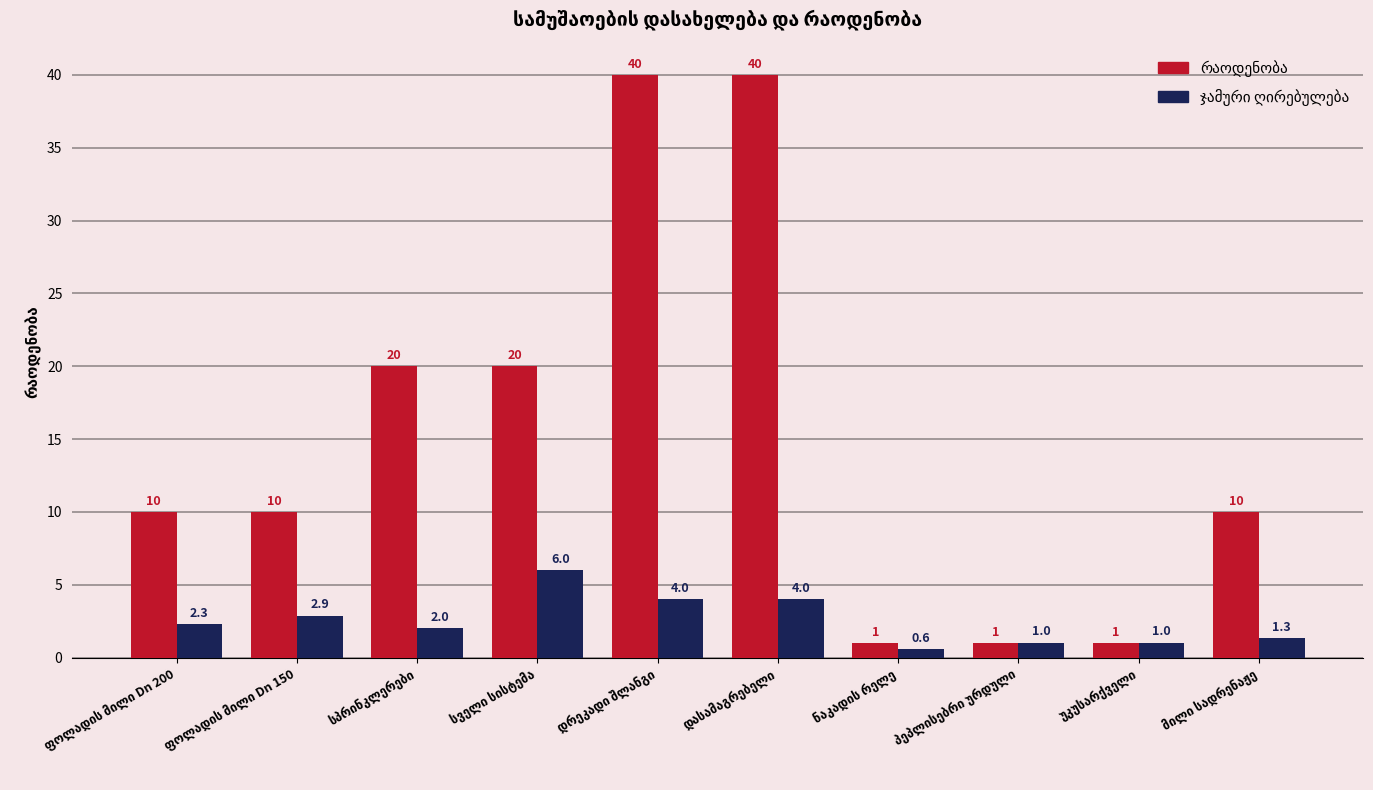

What is the greatest value displayed?

40.0